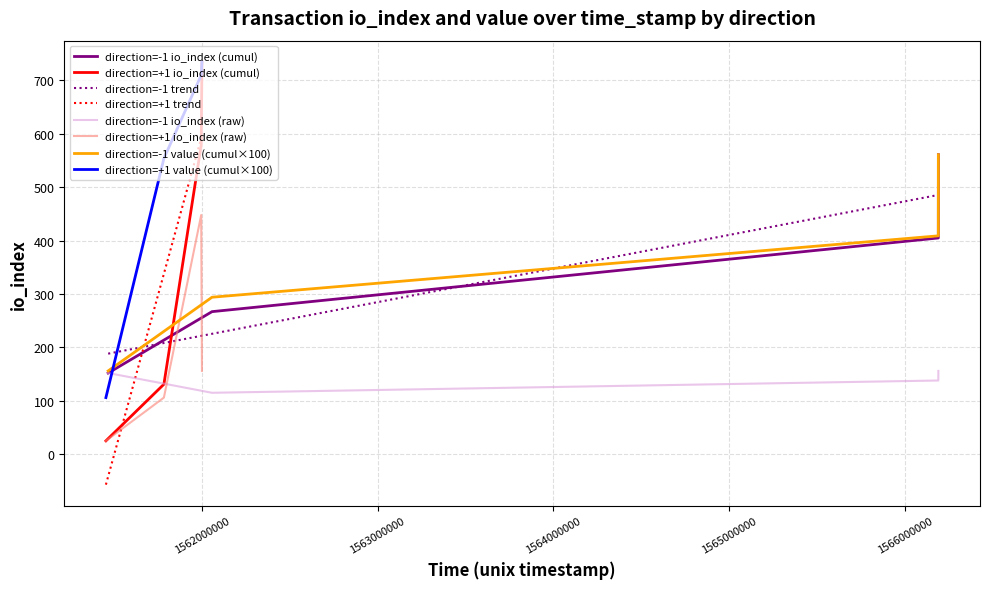

What is the approximate value of direction=-1 io_index at 0?

156